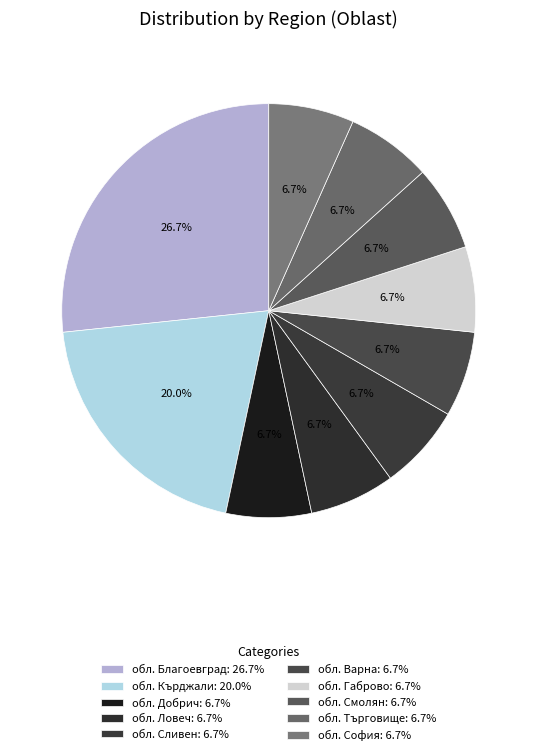

How much of the chart is everything except обл. Търговище?

93.3%